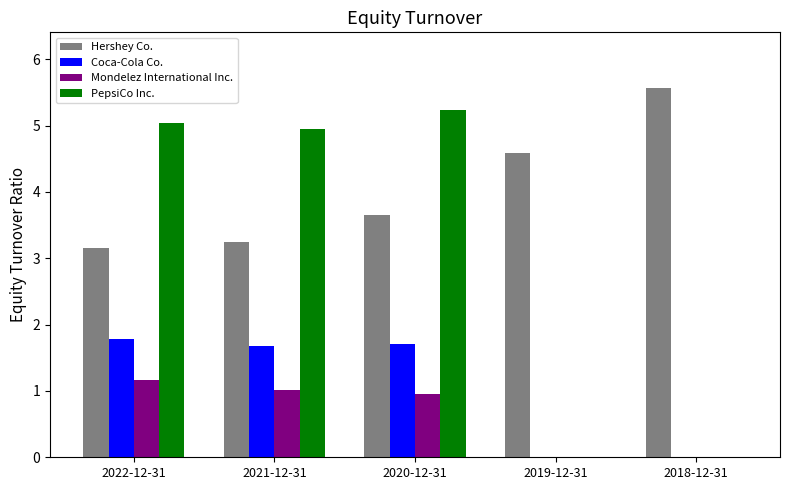

The value of PepsiCo Inc. at 2020-12-31 is 5.2. True or false?

True